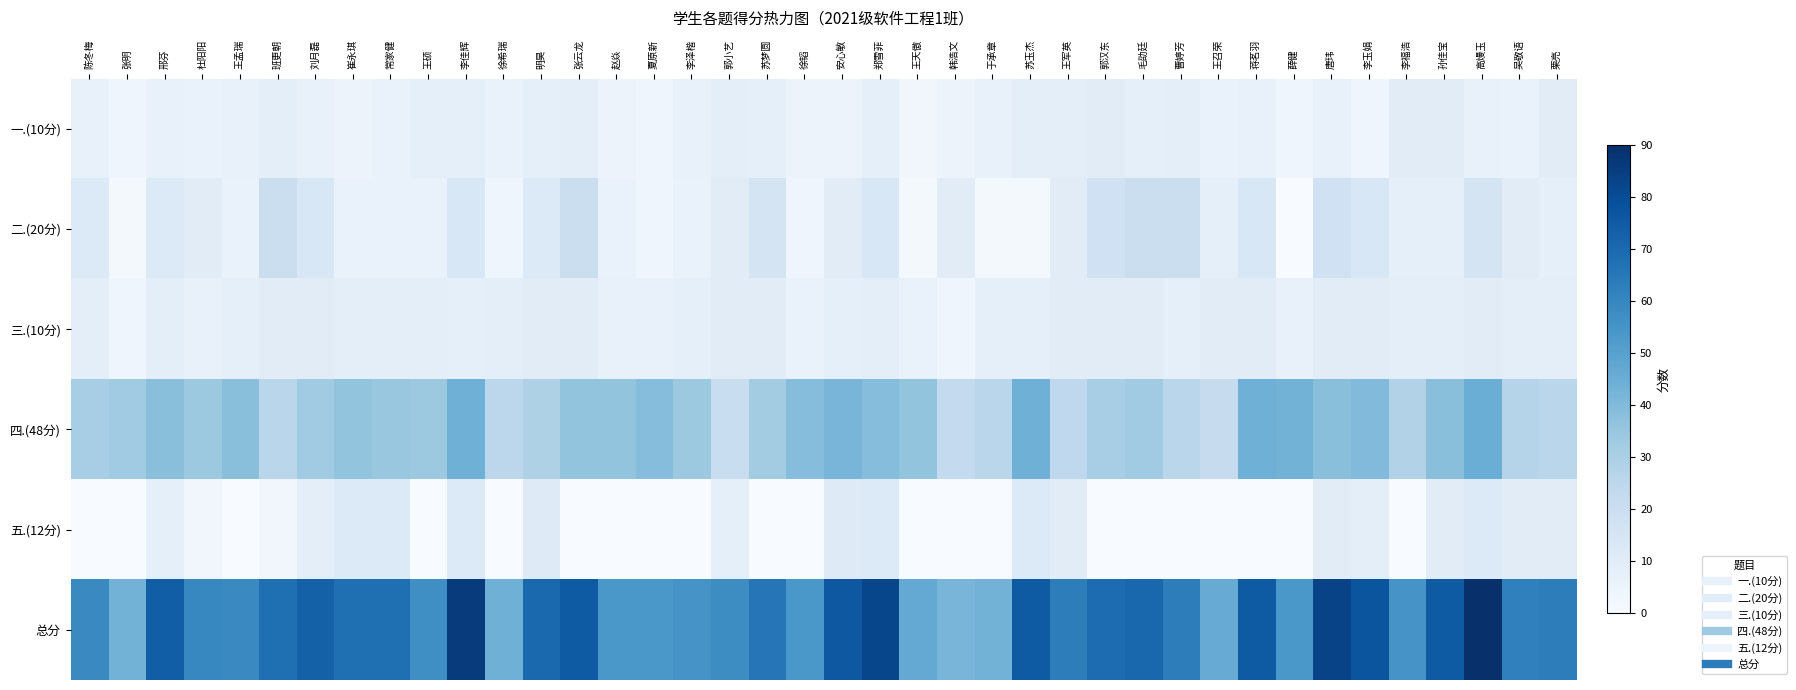

At which category does the chart reach its minimum across all series?

薛健